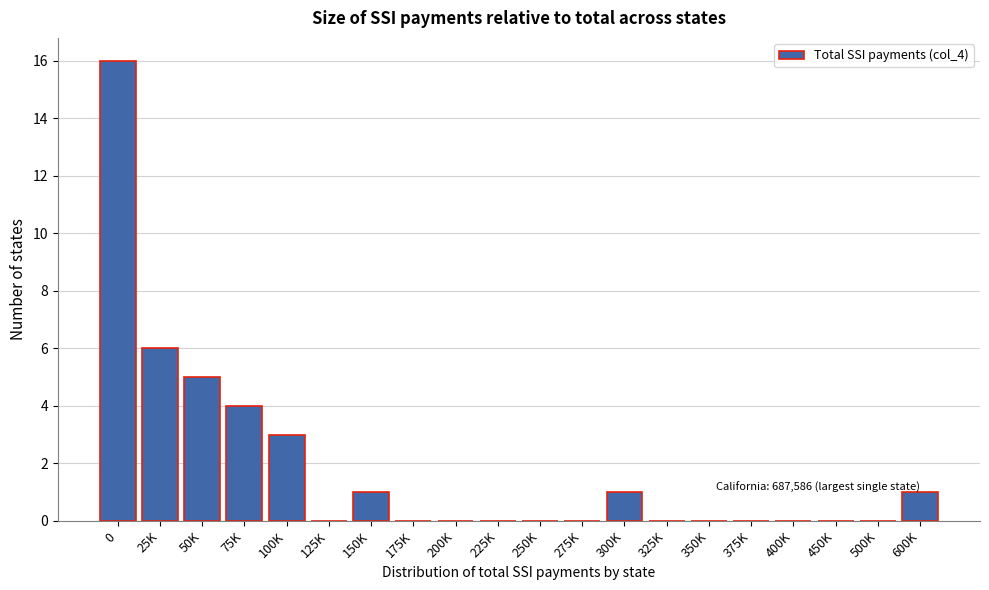

Reading left to right, transcribe all the data shown in this chart.

0=16	25K=6	50K=5	75K=4	100K=3	125K=0	150K=1	175K=0	200K=0	225K=0	250K=0	275K=0	300K=1	325K=0	350K=0	375K=0	400K=0	450K=0	500K=0	600K=1